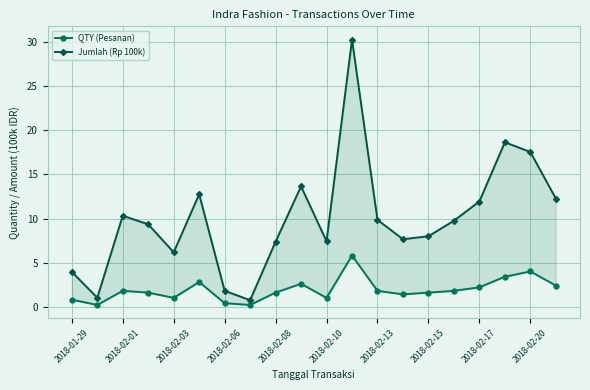

Count the number of data series in this chart.

2